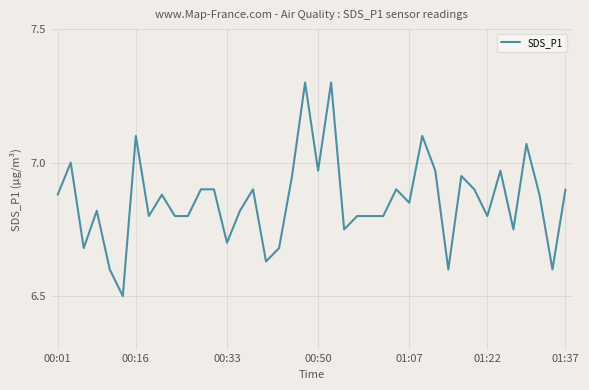

What is the greatest value displayed?

7.3